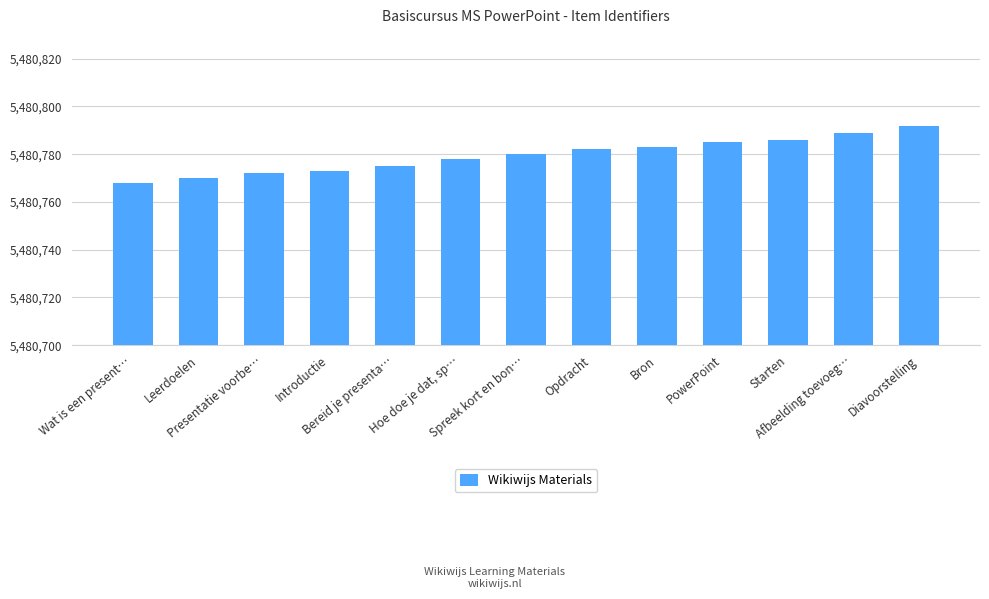

Reading right to left, transcribe all the data shown in this chart.

Diavoorstelling=5480792	Afbeelding toevoeg…=5480789	Starten=5480786	PowerPoint=5480785	Bron=5480783	Opdracht=5480782	Spreek kort en bon…=5480780	Hoe doe je dat, sp…=5480778	Bereid je presenta…=5480775	Introductie=5480773	Presentatie voorbe…=5480772	Leerdoelen=5480770	Wat is een present…=5480768